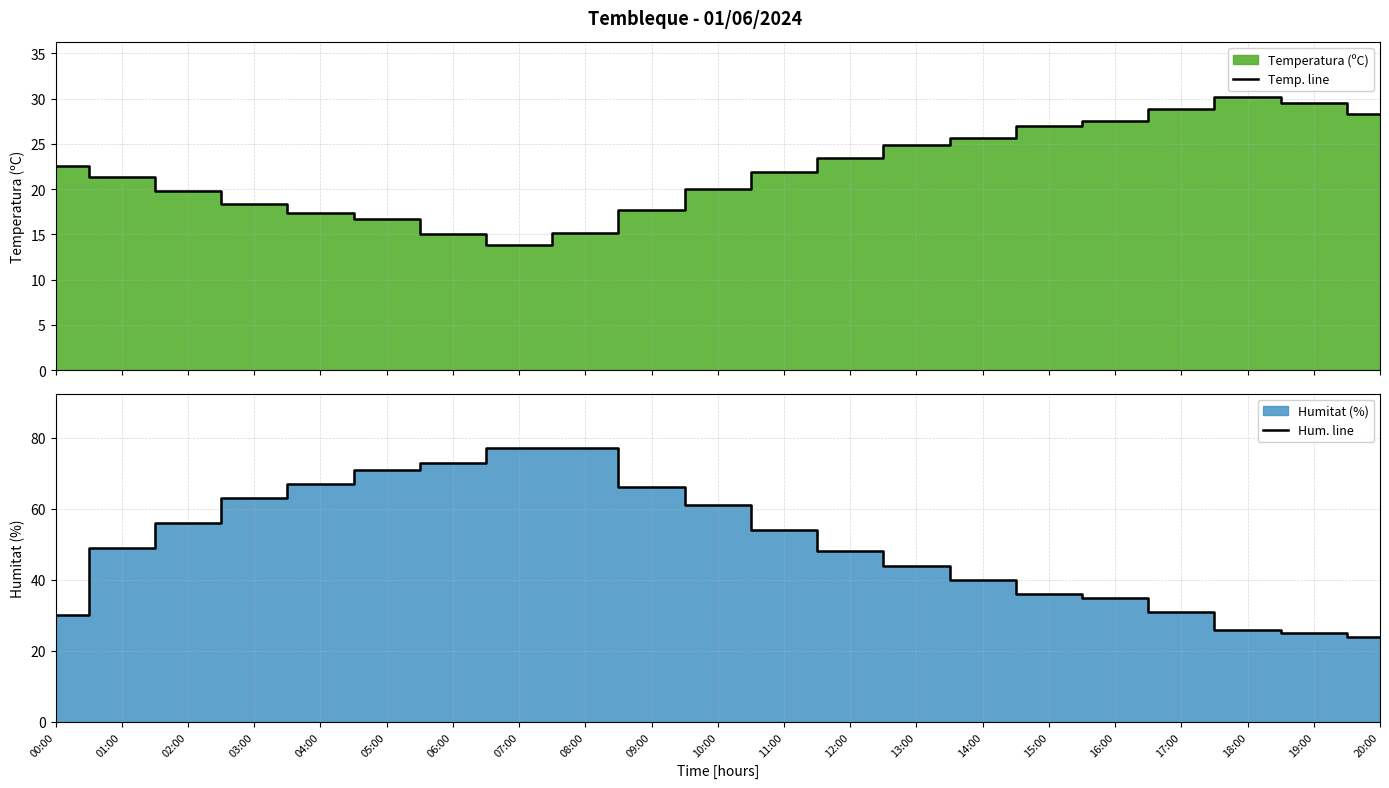

Rank the categories by Temp. line value from lowest to highest.

07:00, 06:00, 08:00, 05:00, 04:00, 09:00, 03:00, 02:00, 10:00, 01:00, 11:00, 00:00, 12:00, 13:00, 14:00, 15:00, 16:00, 20:00, 17:00, 19:00, 18:00